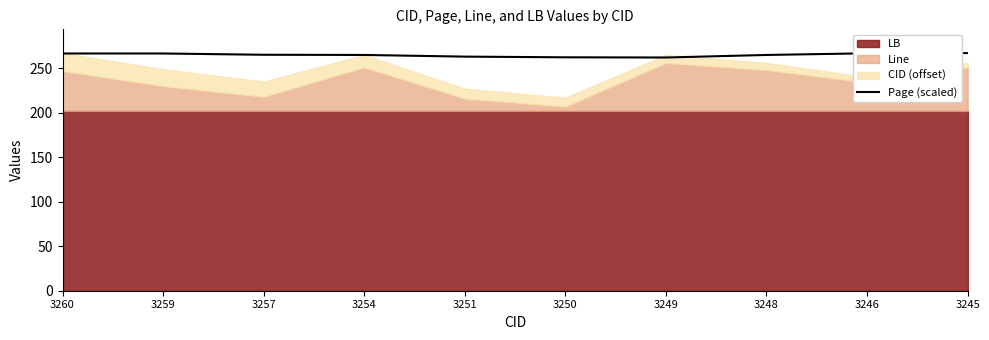

Does the chart display data point markers on the line(s)?

No